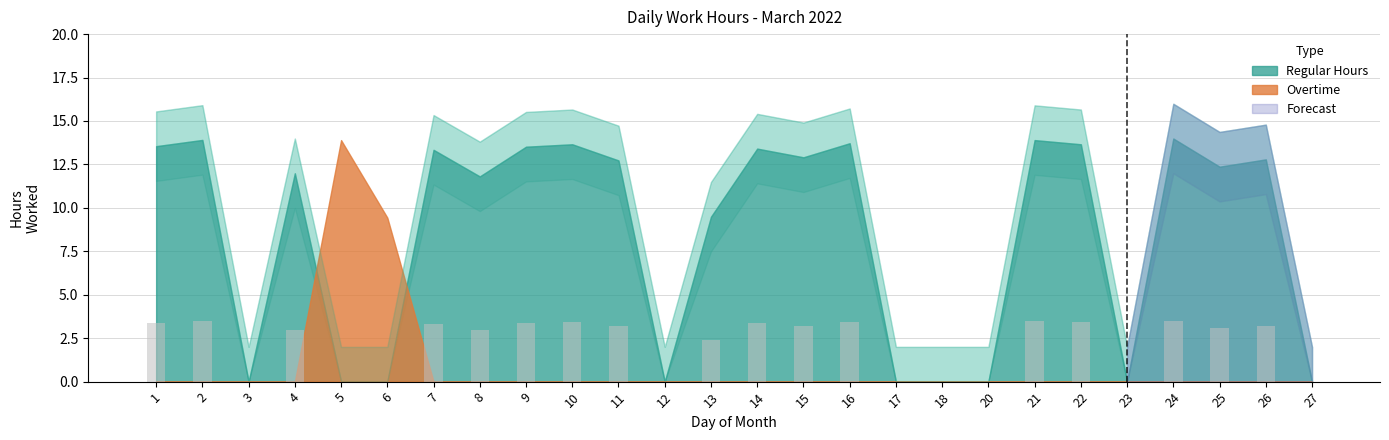

What is the sum of the values at 10 and 13?

5.8